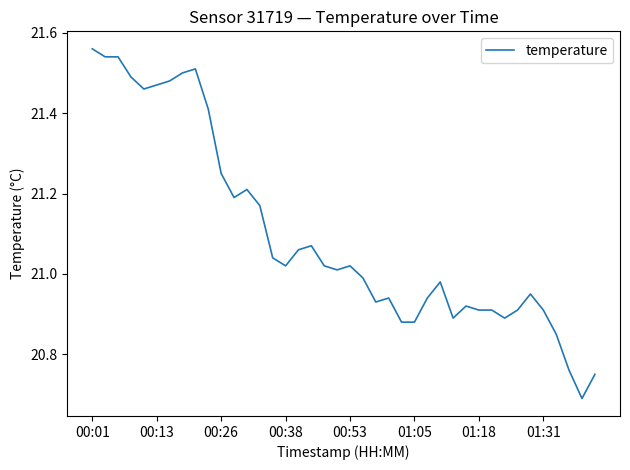

What is the difference between the maximum and minimum values?

0.9